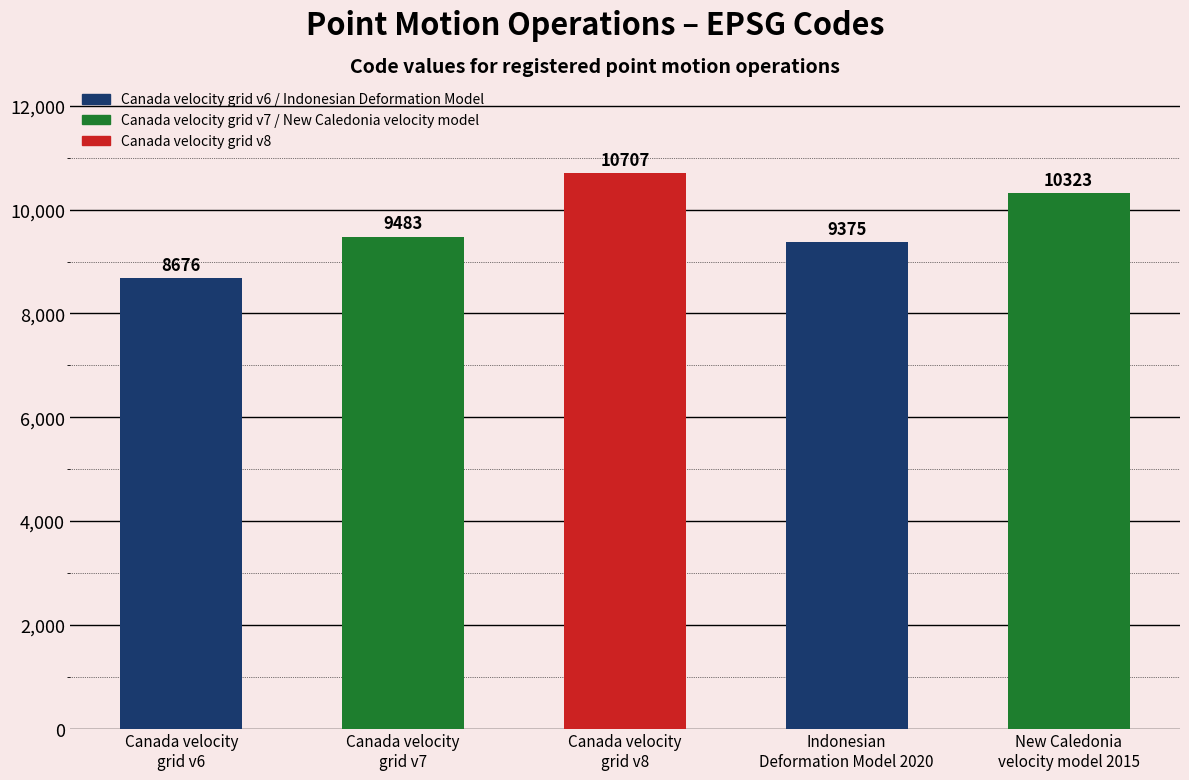

What is the label of the 2nd bar from the left?

Canada velocity
grid v7